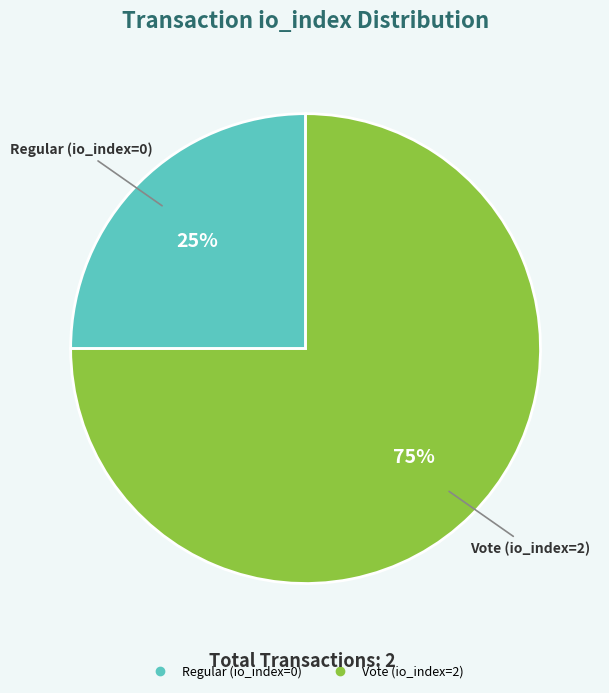

How many slices are in this pie chart?

2